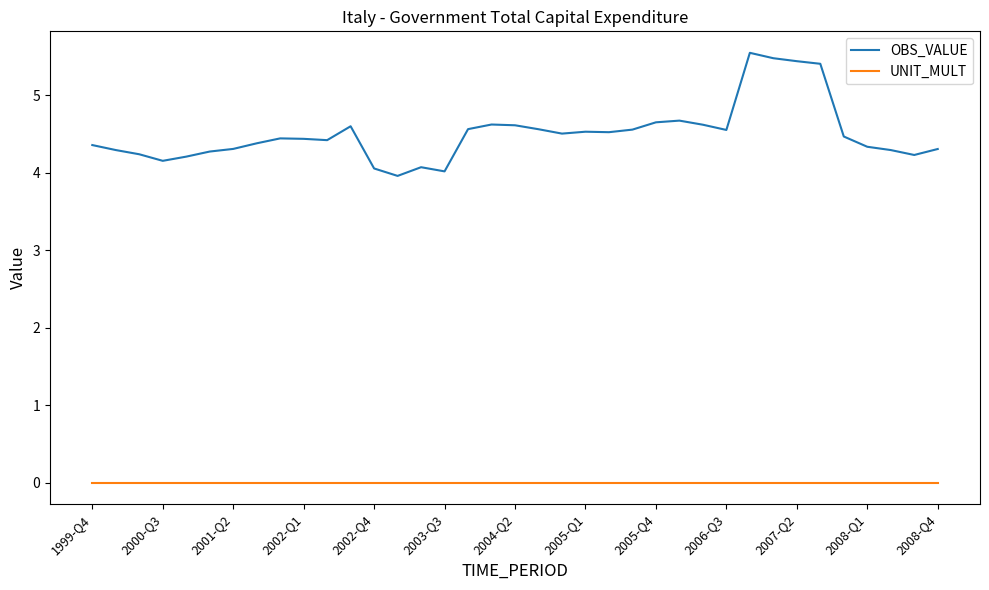

True or false: UNIT_MULT and OBS_VALUE intersect in this chart.

False